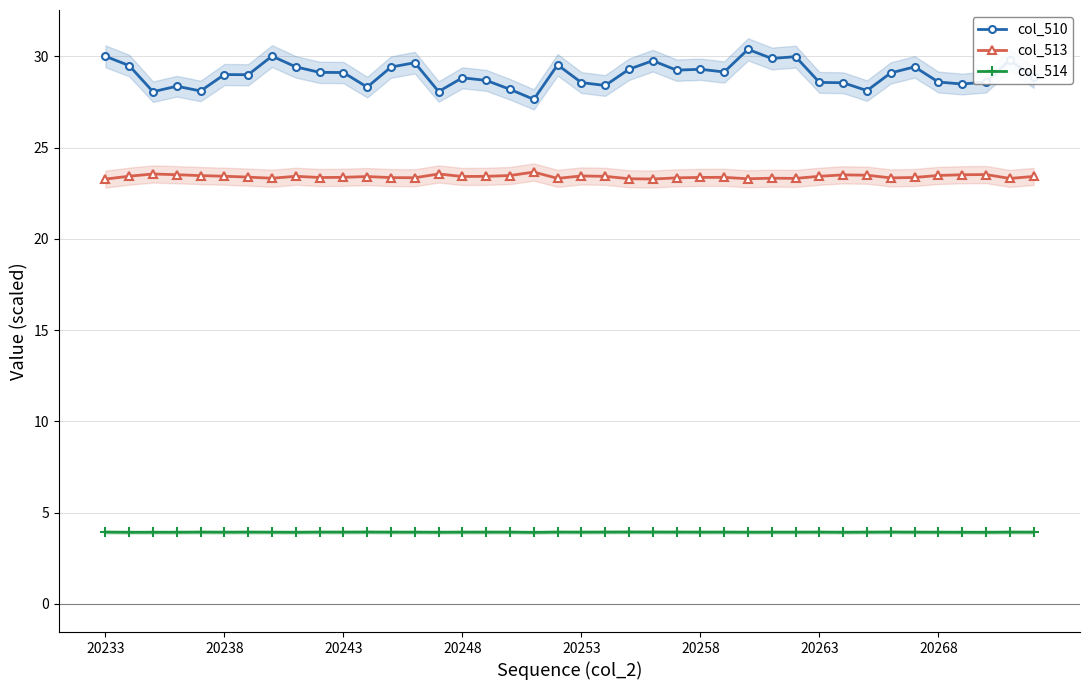

What is the minimum value for col_514?

3.9